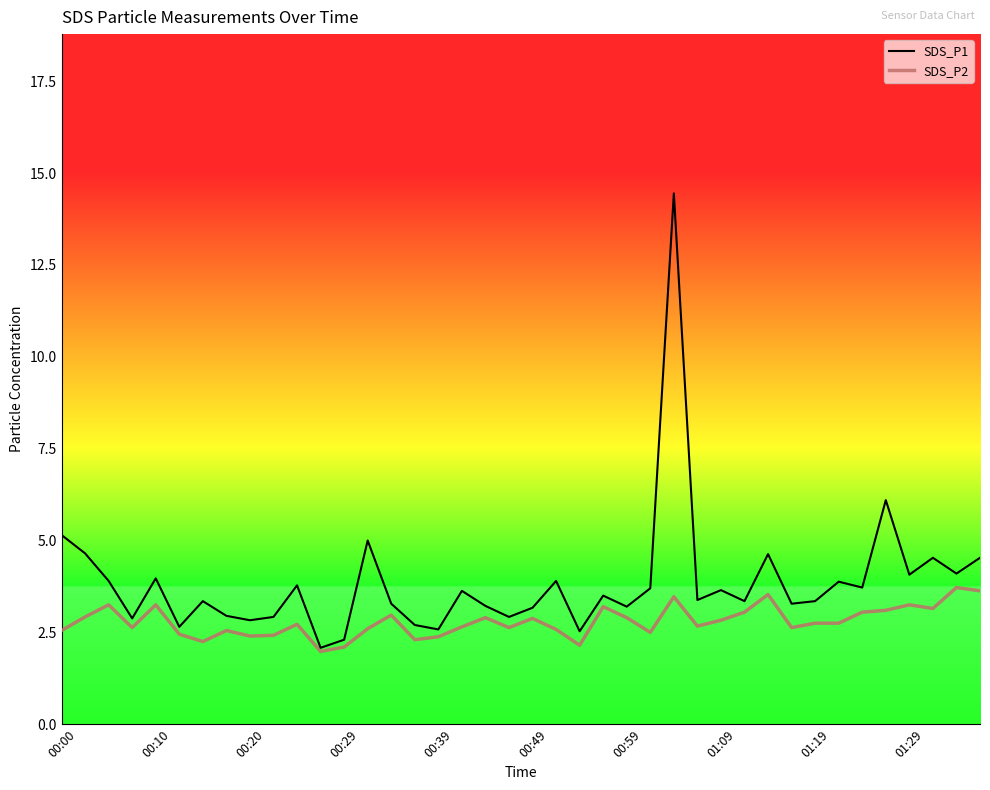

Which series has the largest total across all categories?

SDS_P1